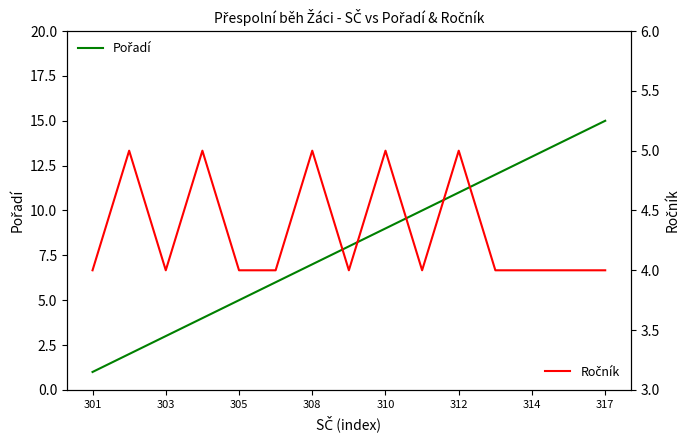

Rank the series at 317 from highest to lowest value.

Pořadí, Ročník